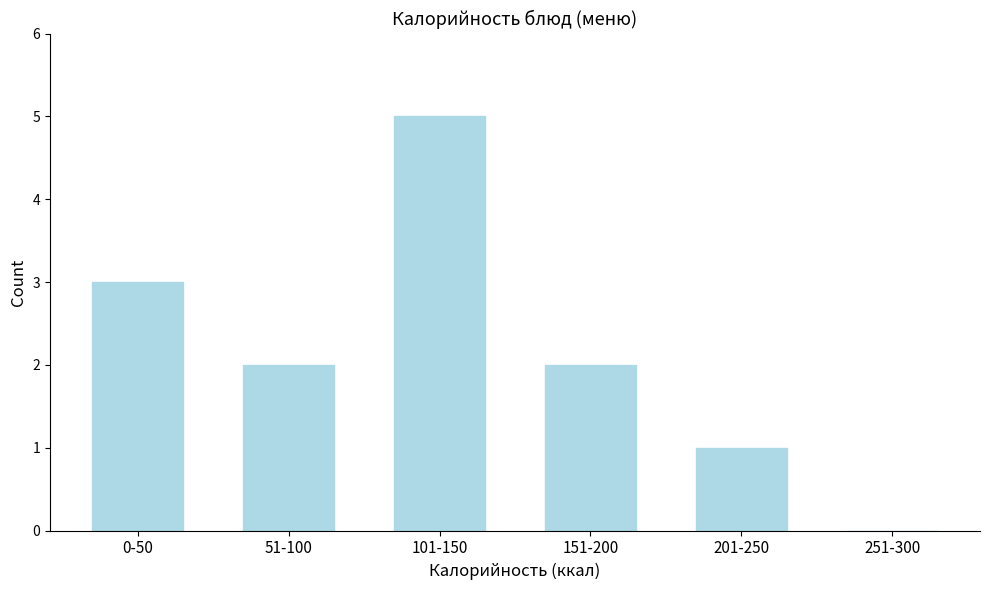

Reading left to right, extract all data points from this chart.

0-50=3	51-100=2	101-150=5	151-200=2	201-250=1	251-300=0